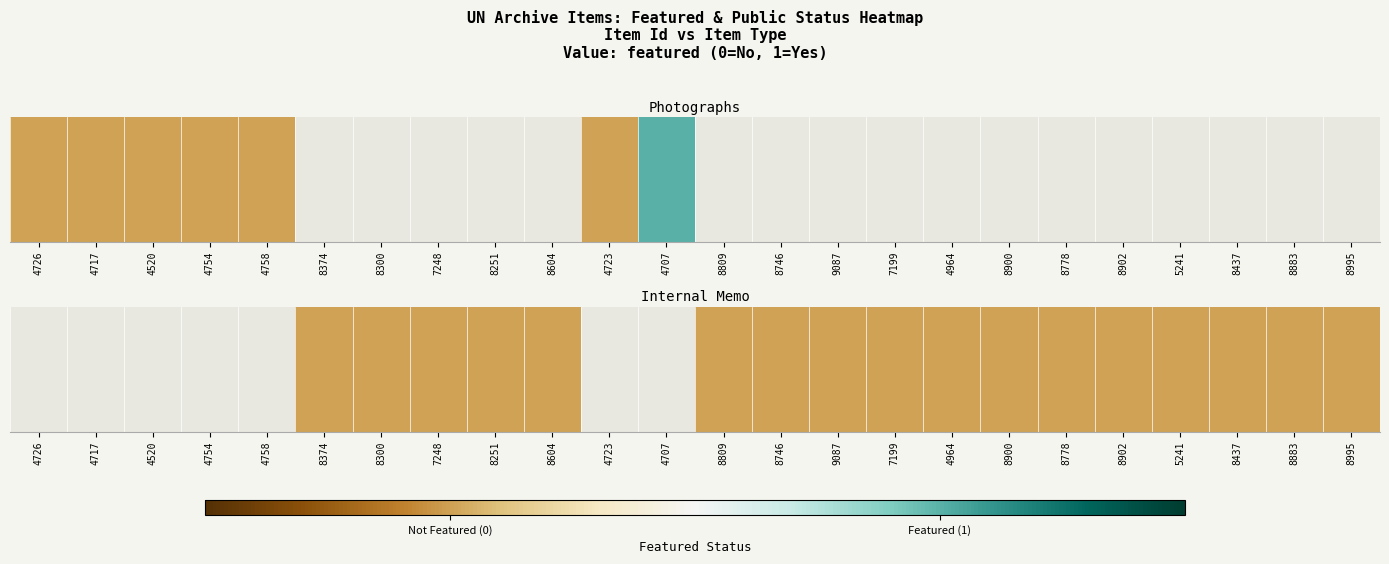

Is it true that the value at 9087 is nan?

False